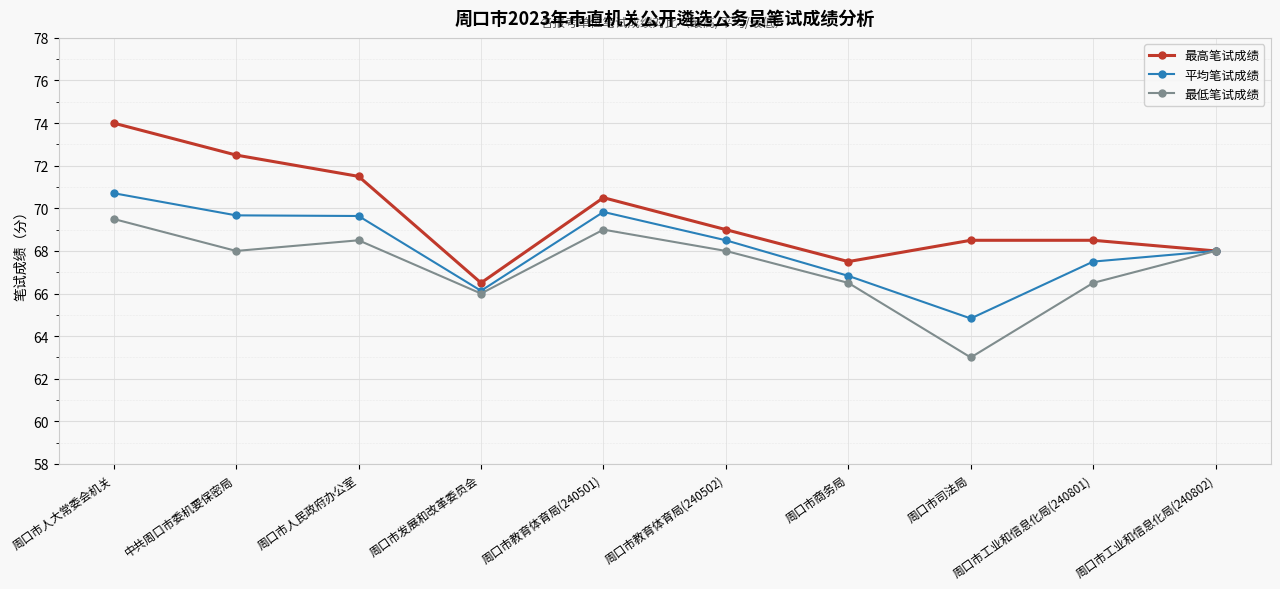

At which category is the sum across all series the highest?

周口市人大常委会机关